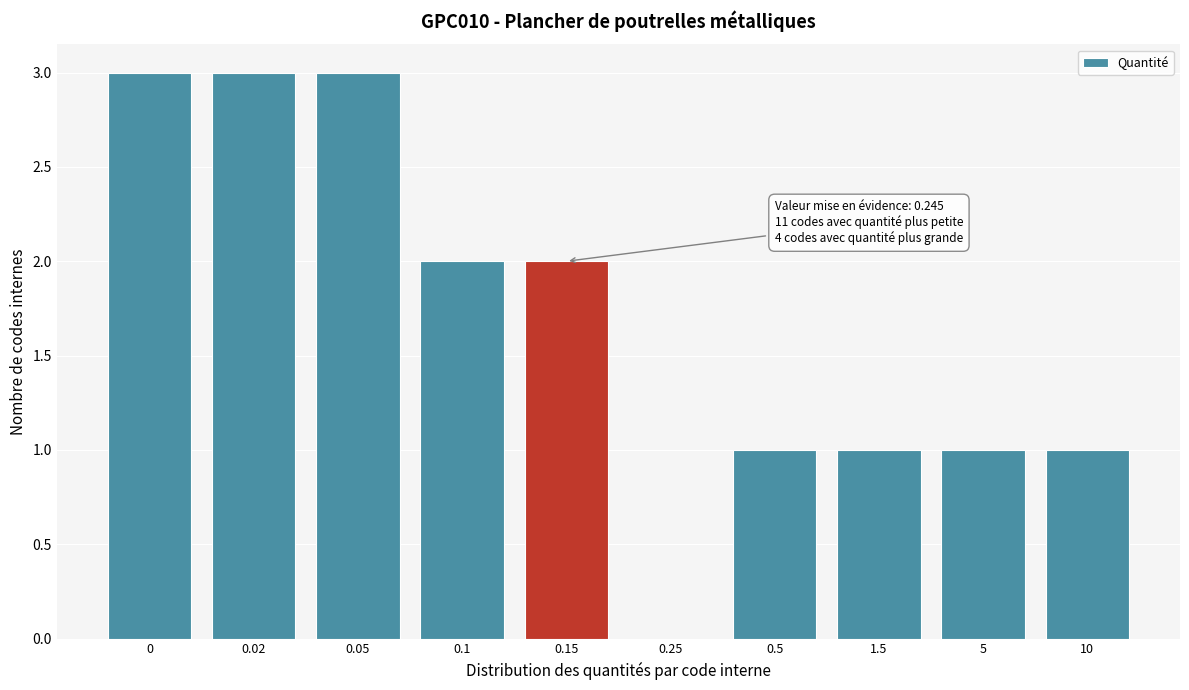

Reading left to right, list all the values displayed in this chart.

0=3	0.02=3	0.05=3	0.1=2	0.15=2	0.25=0	0.5=1	1.5=1	5=1	10=1